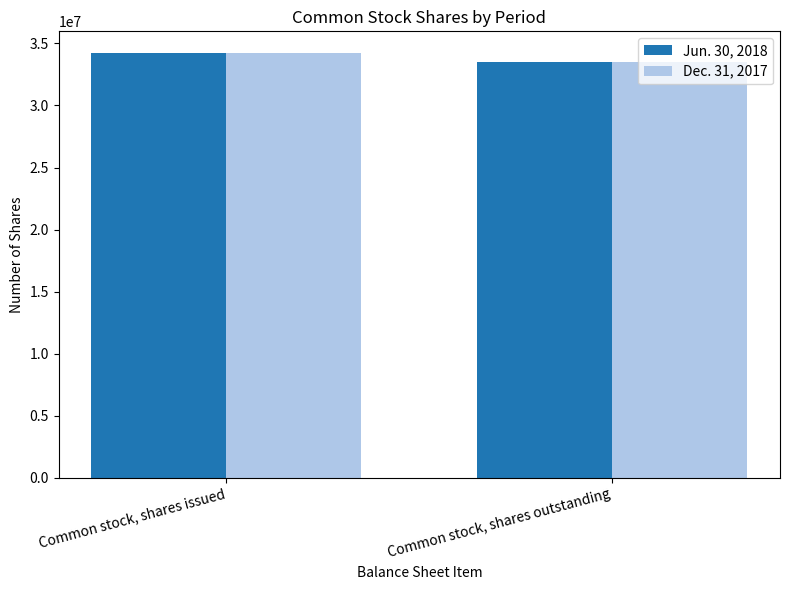

List the labels in order of Jun. 30, 2018 value, largest first.

Common stock, shares issued, Common stock, shares outstanding